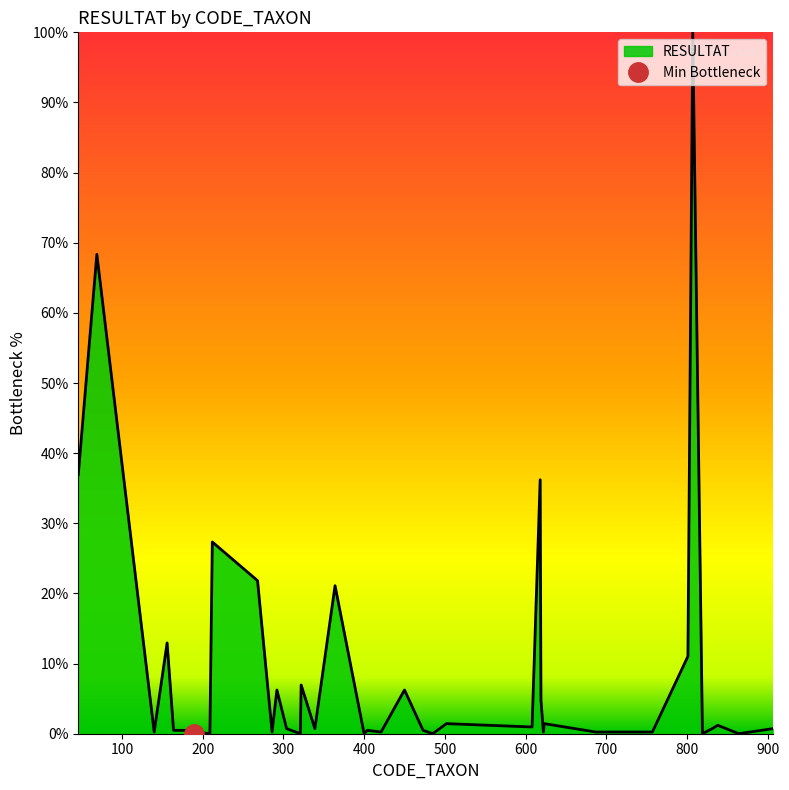

Rank the categories by value from lowest to highest.

189, 209, 321, 400, 485, 819, 864, 140, 191, 286, 421, 622, 687, 757, 164, 183, 404, 473, 304, 339, 831, 906, 190, 608, 838, 502, 623, 619, 292, 450, 322, 801, 156, 364, 268, 212, 618, 46, 69, 807